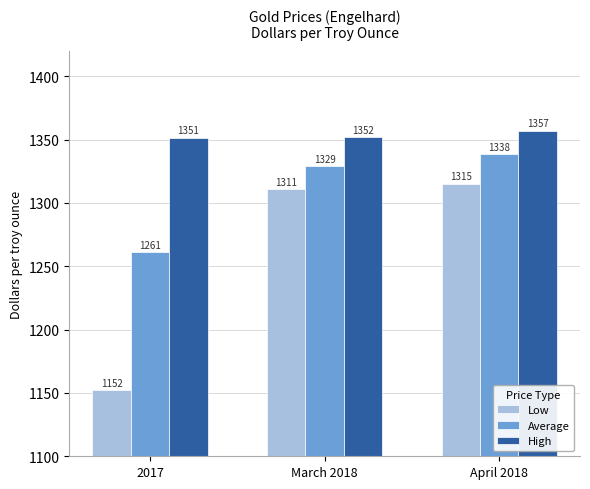

What is the smallest value displayed?

1152.1